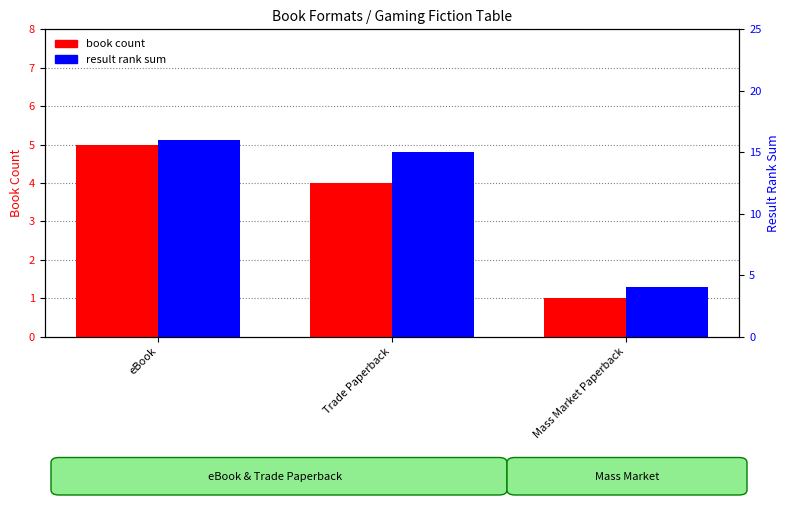

What is the minimum value shown in the chart?

1